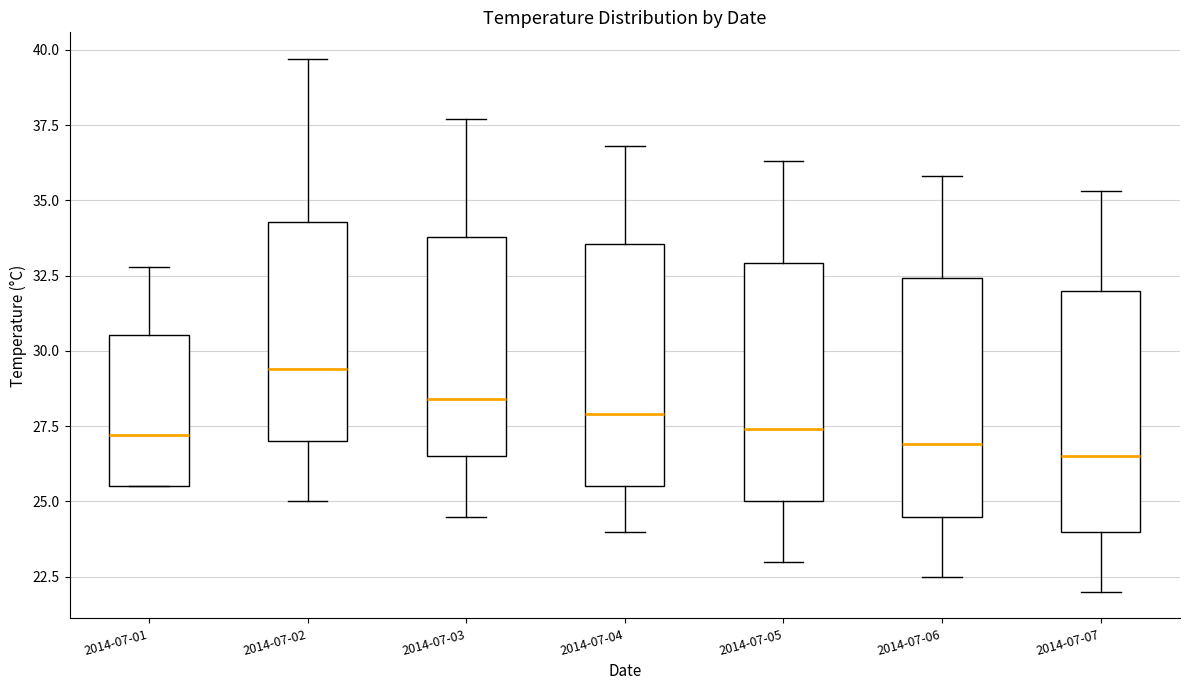

Where does the upper whisker of the box for 2014-07-07 end on the y-axis? The values are not printed on the chart, so give them approximately, as read against the axis.

35.5